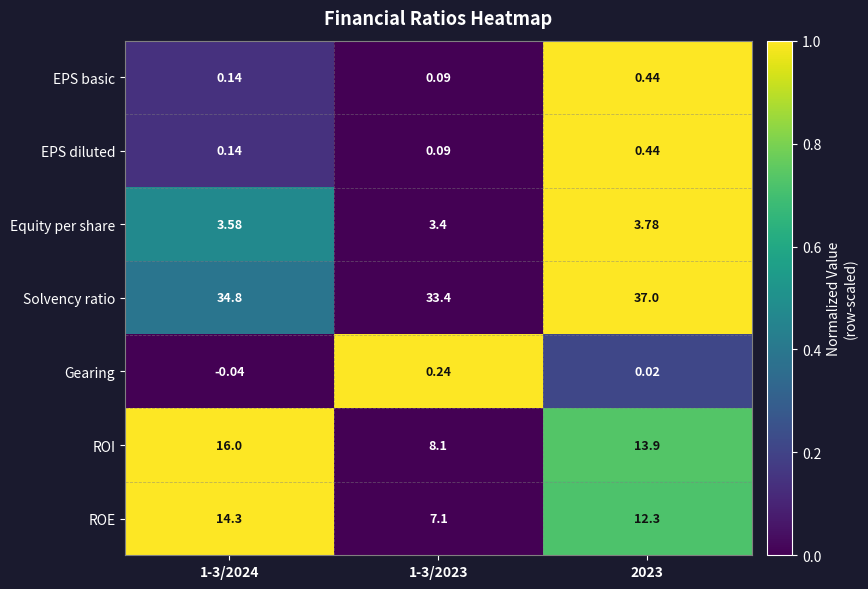

Which series has the largest total across all categories?

Solvency ratio